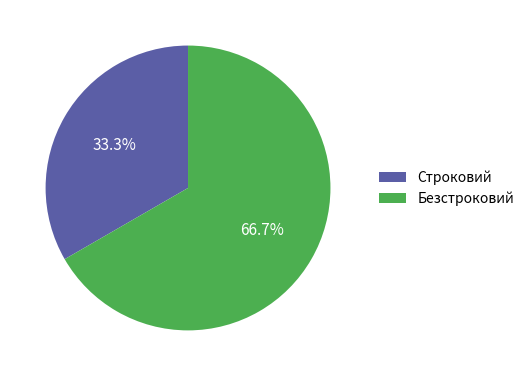

What is the ratio of the value at Безстроковий to the value at Строковий?

2.0